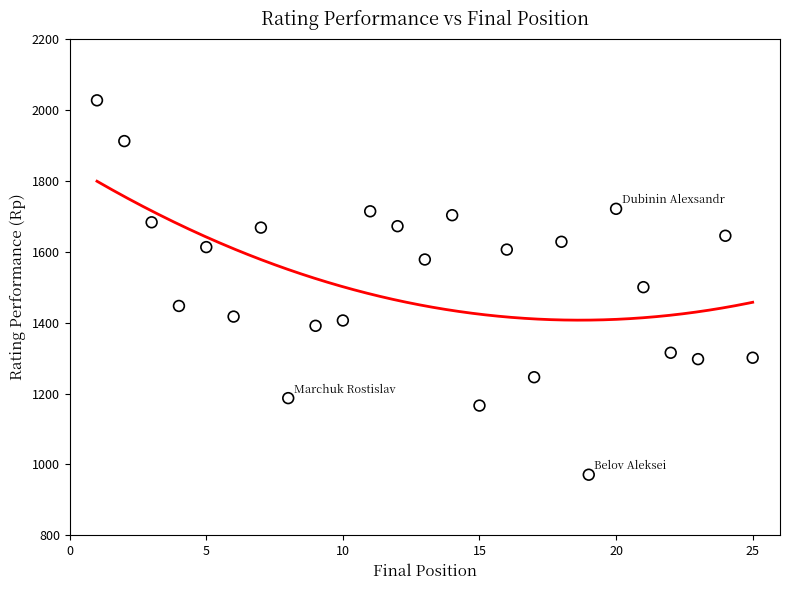

What is the range of Y values (max minus min)?

1056